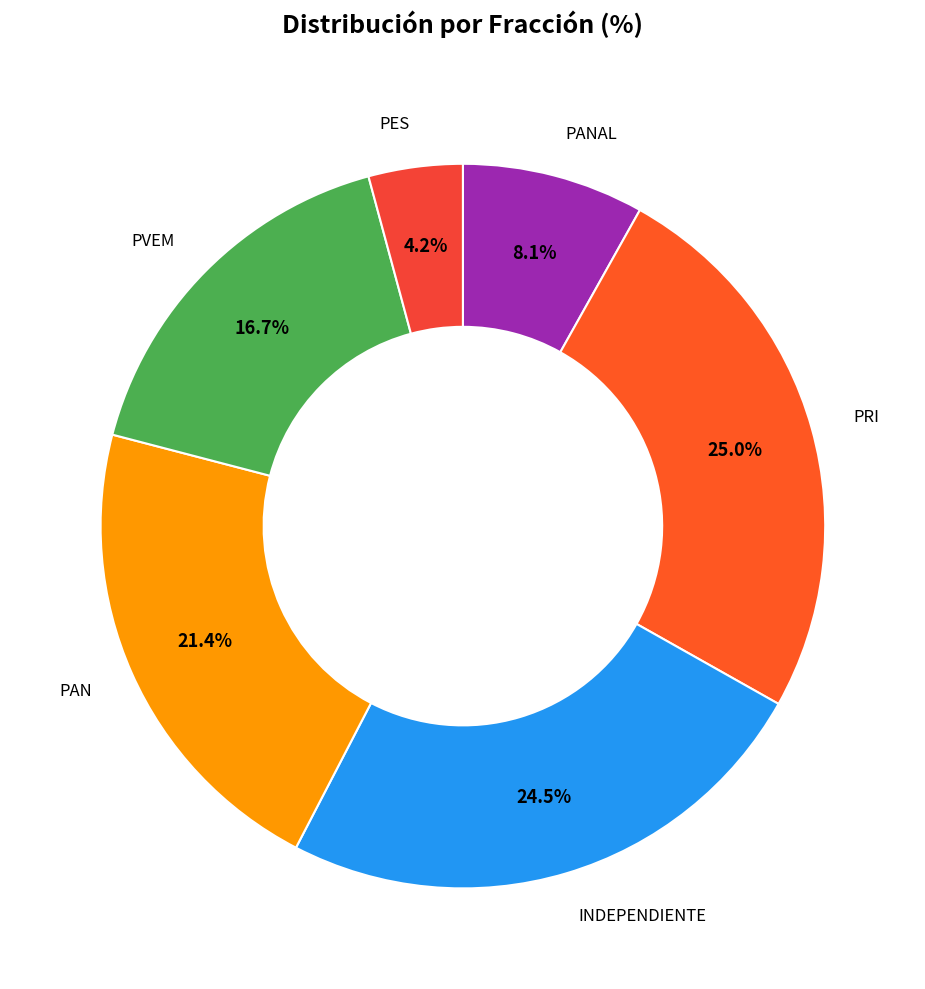

Which category has the biggest portion of the pie?

PRI